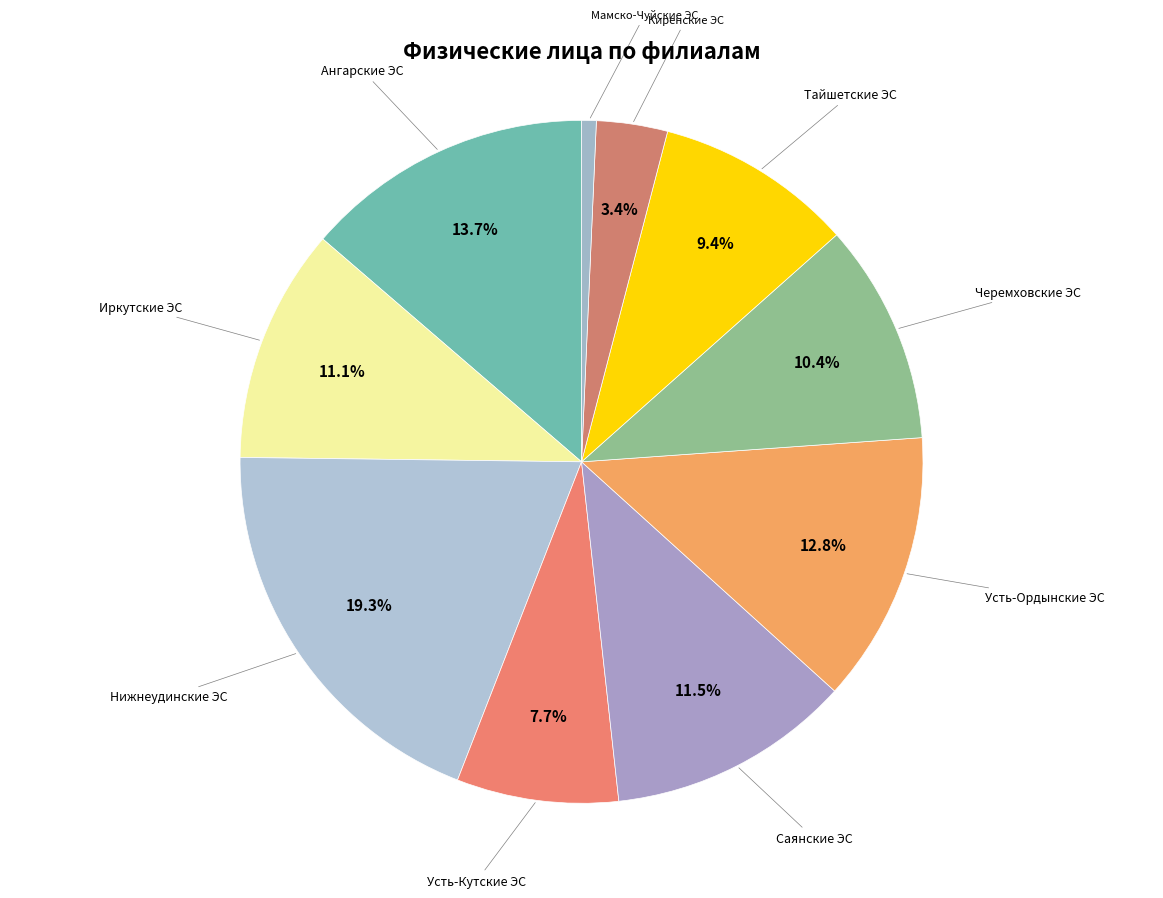

Rank the categories by value from lowest to highest.

Мамско-Чуйские ЭС, Киренские ЭС, Усть-Кутские ЭС, Тайшетские ЭС, Черемховские ЭС, Иркутские ЭС, Саянские ЭС, Усть-Ордынские ЭС, Ангарские ЭС, Нижнеудинские ЭС